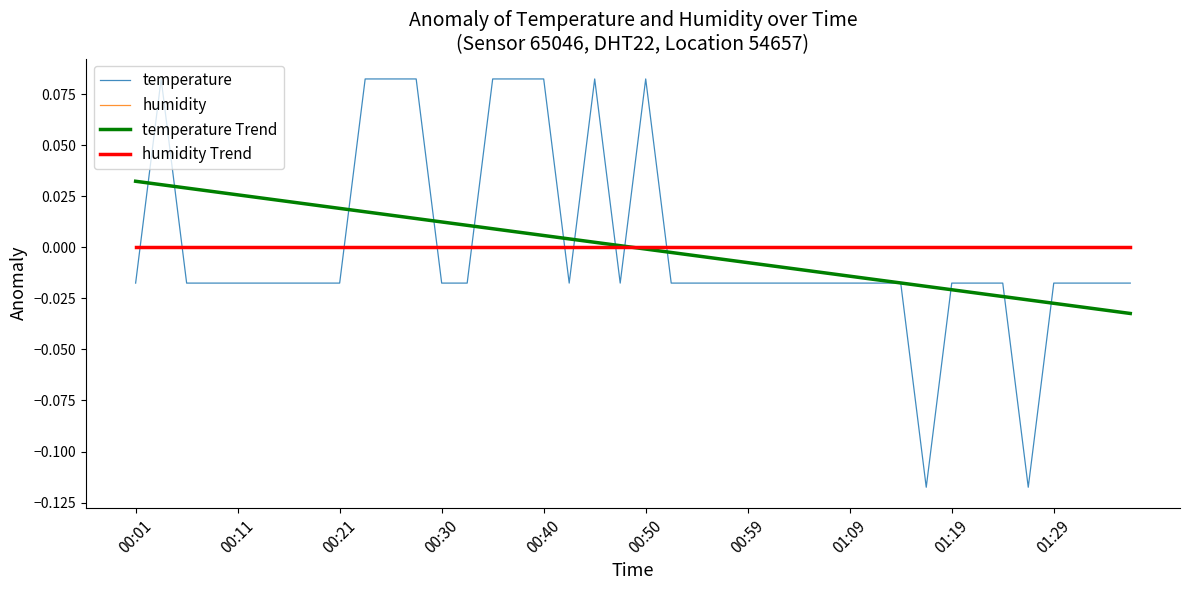

Which series has the widest spread of values?

temperature